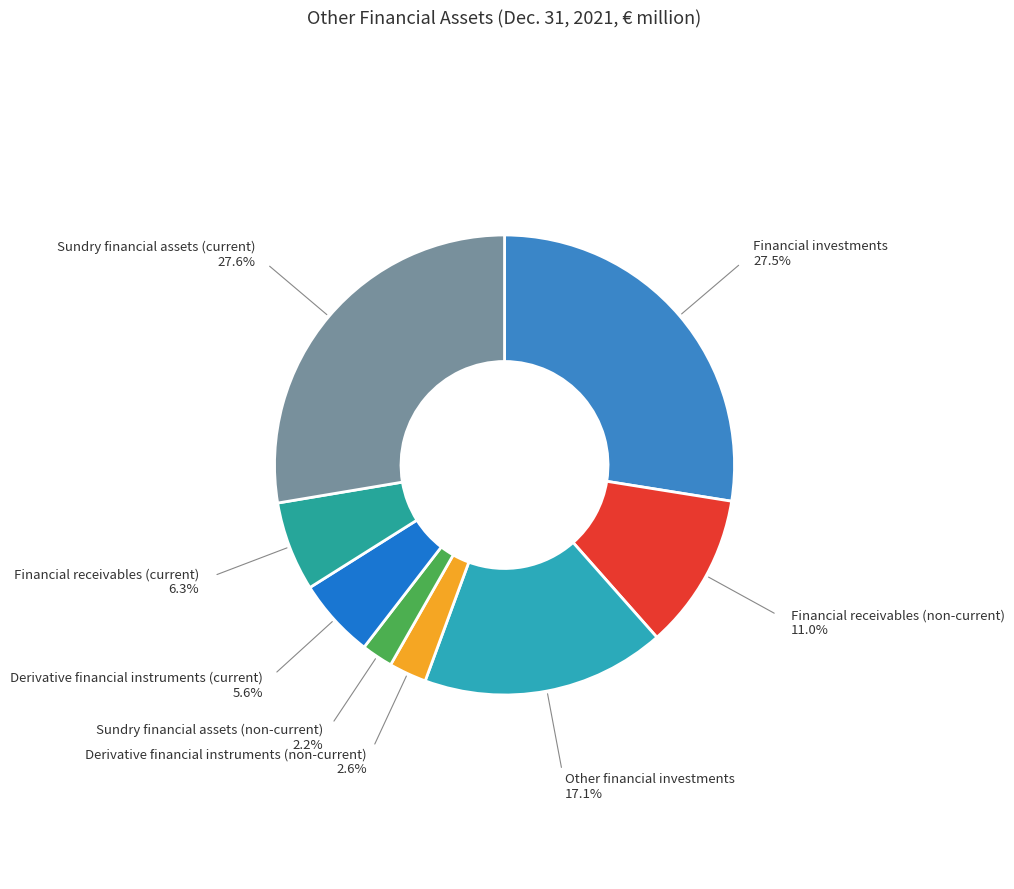

Which has a higher value, Other financial investments or Financial investments?

Financial investments